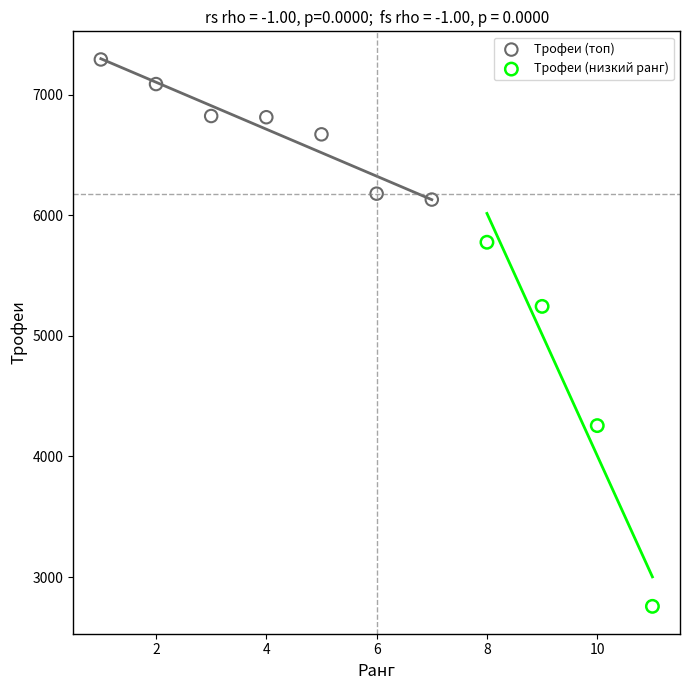

What are all the series names shown in the legend?

Трофеи (топ), Трофеи (низкий ранг)